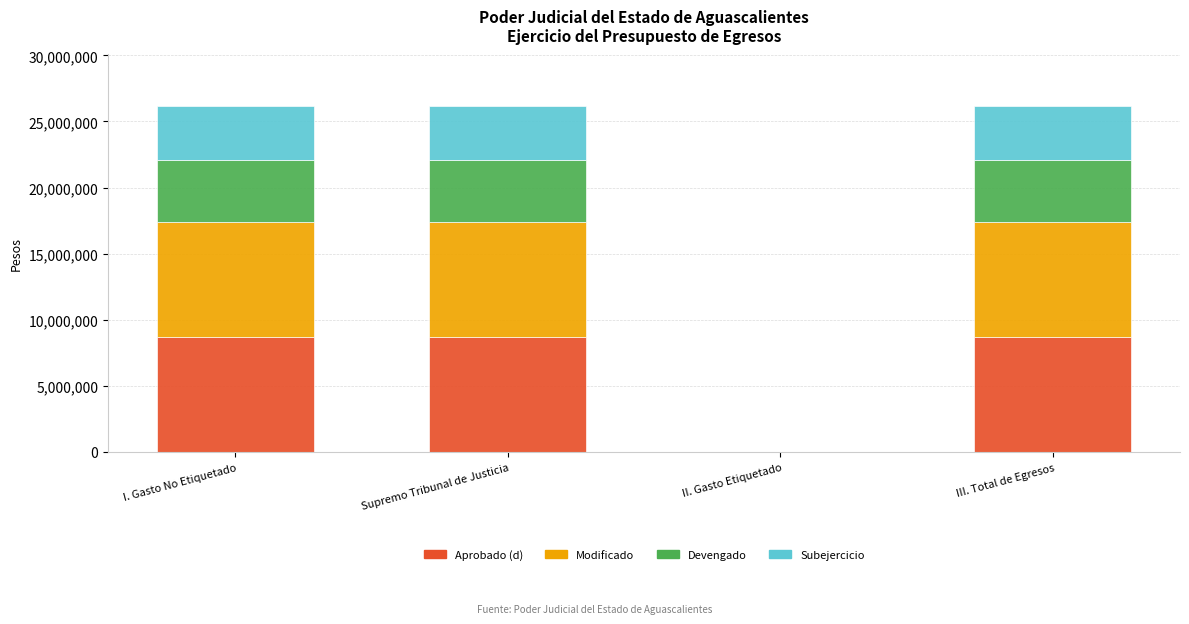

What is the total value across all series at Supremo Tribunal de Justicia?

26143227